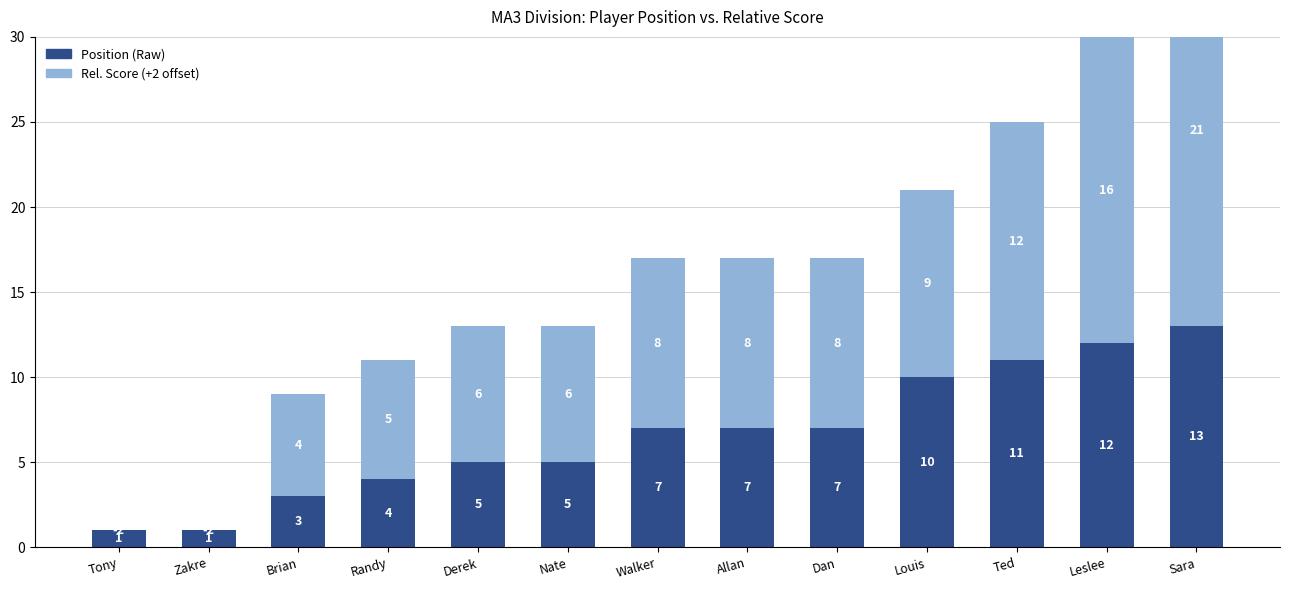

Which series changed the most between Nate and Louis?

Position (Raw)